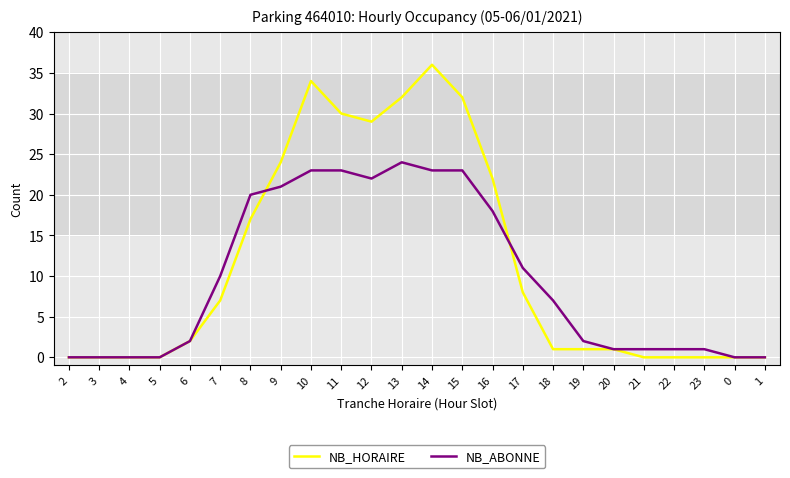

List the series in order of their overall mean, highest first.

NB_HORAIRE, NB_ABONNE